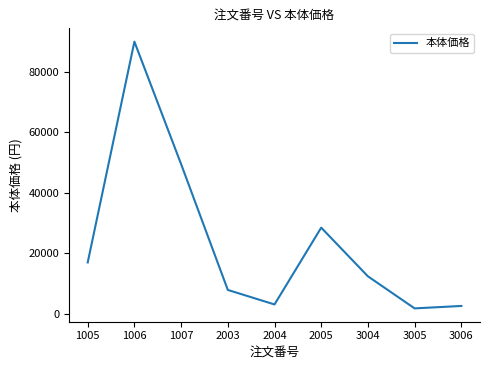

What is the difference between the maximum and minimum values?

88200